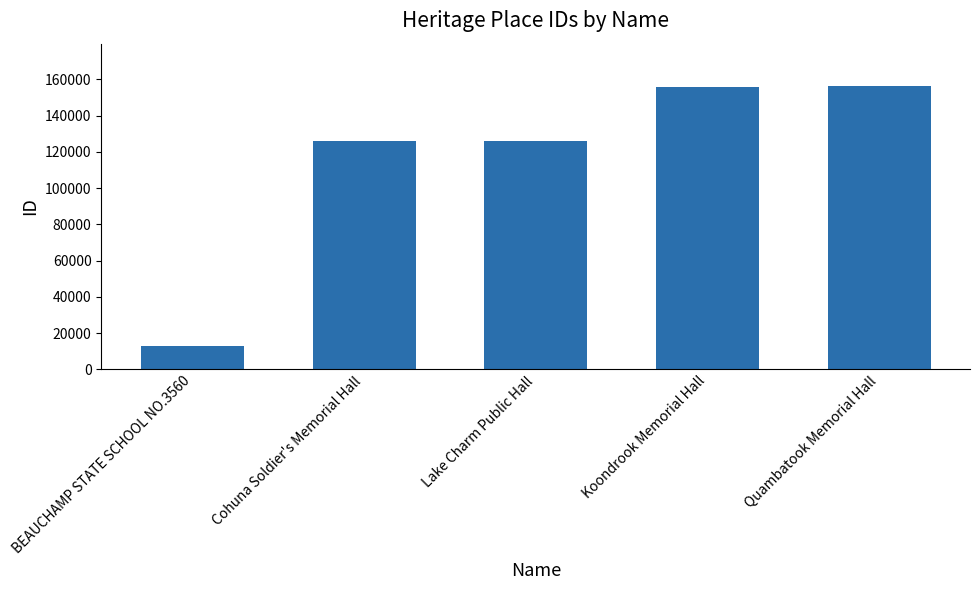

How many data points does each series have?

5